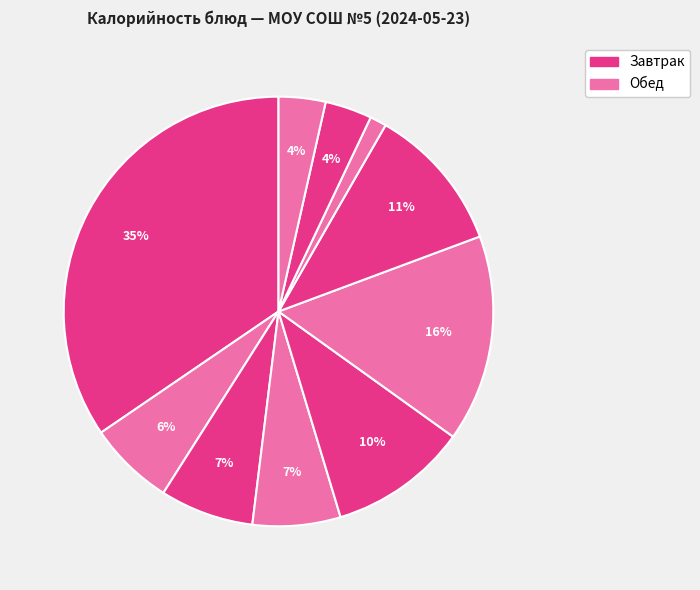

How many slices are in this pie chart?

10